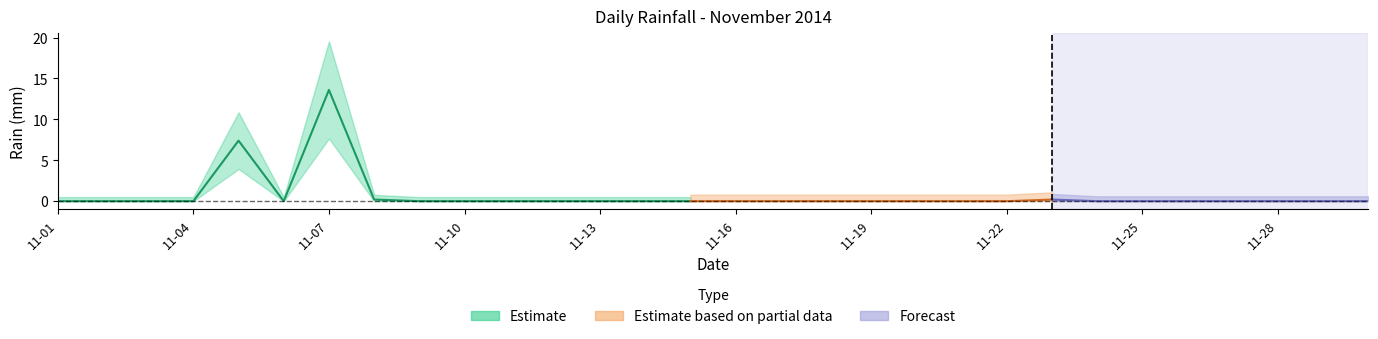

List the labels in order of value, smallest first.

2014-11-01, 2014-11-02, 2014-11-03, 2014-11-04, 2014-11-06, 2014-11-09, 2014-11-10, 2014-11-11, 2014-11-12, 2014-11-13, 2014-11-14, 2014-11-15, 2014-11-16, 2014-11-17, 2014-11-18, 2014-11-19, 2014-11-20, 2014-11-21, 2014-11-22, 2014-11-24, 2014-11-25, 2014-11-26, 2014-11-27, 2014-11-28, 2014-11-29, 2014-11-30, 2014-11-08, 2014-11-23, 2014-11-05, 2014-11-07